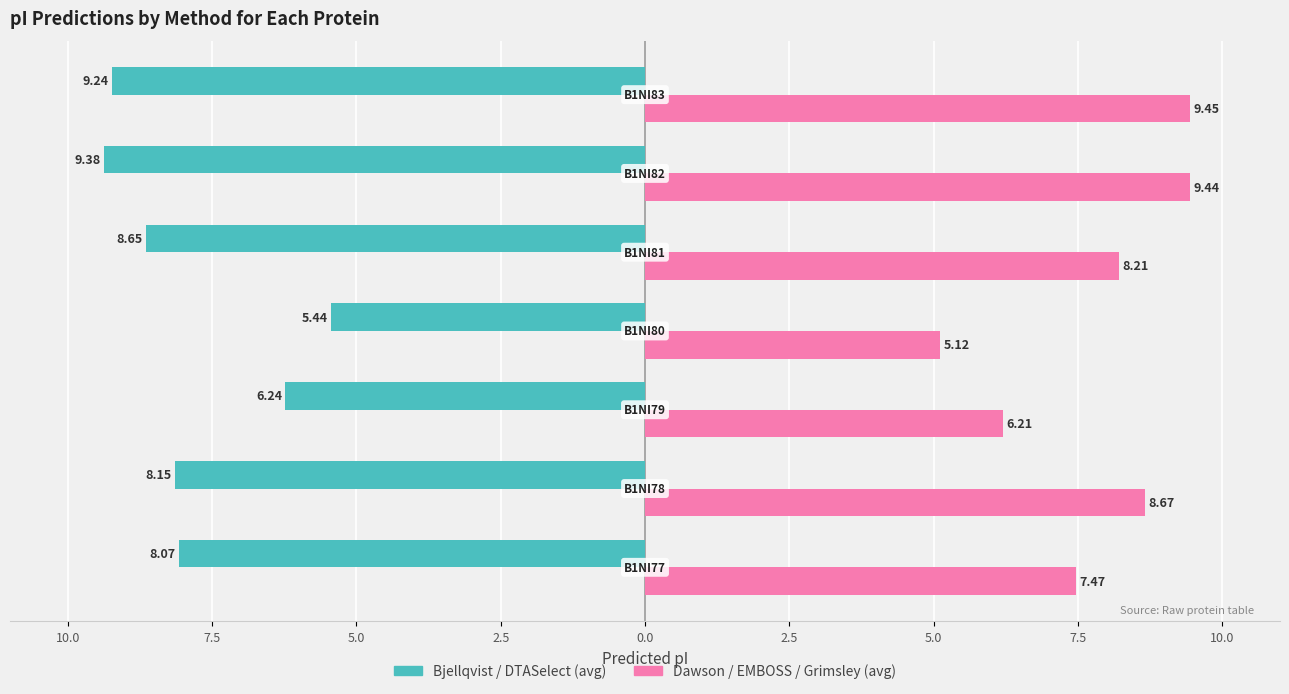

What are all the series names shown in the legend?

Bjellqvist / DTASelect (avg), Dawson / EMBOSS / Grimsley (avg)